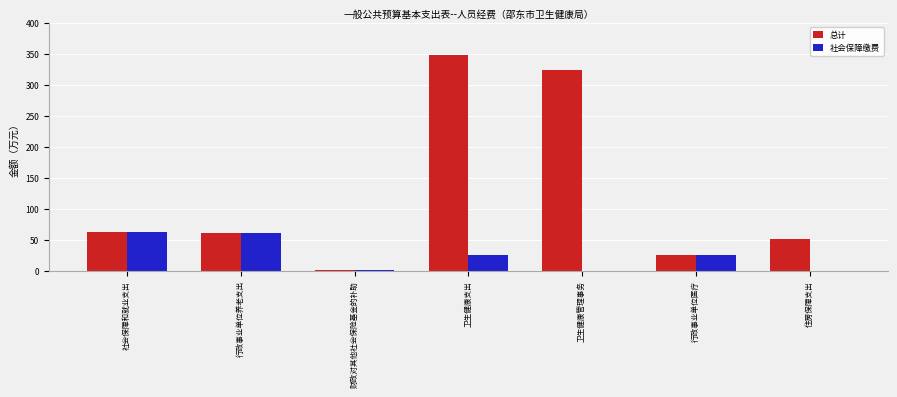

Which series changed the most between 社会保障和就业支出 and 住房保障支出?

社会保障缴费